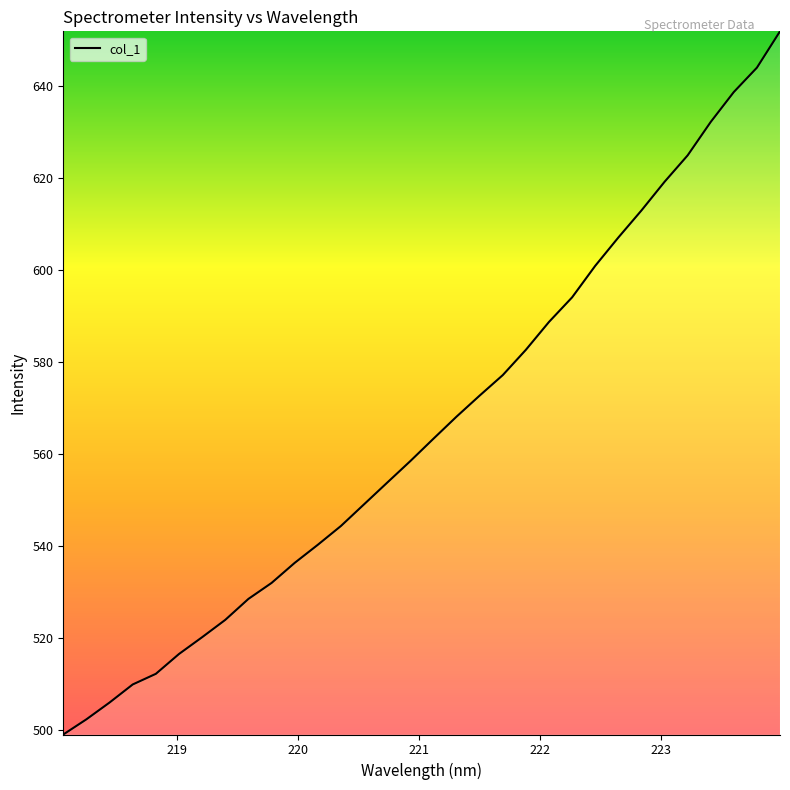

What is the maximum value shown in the chart?

651.9